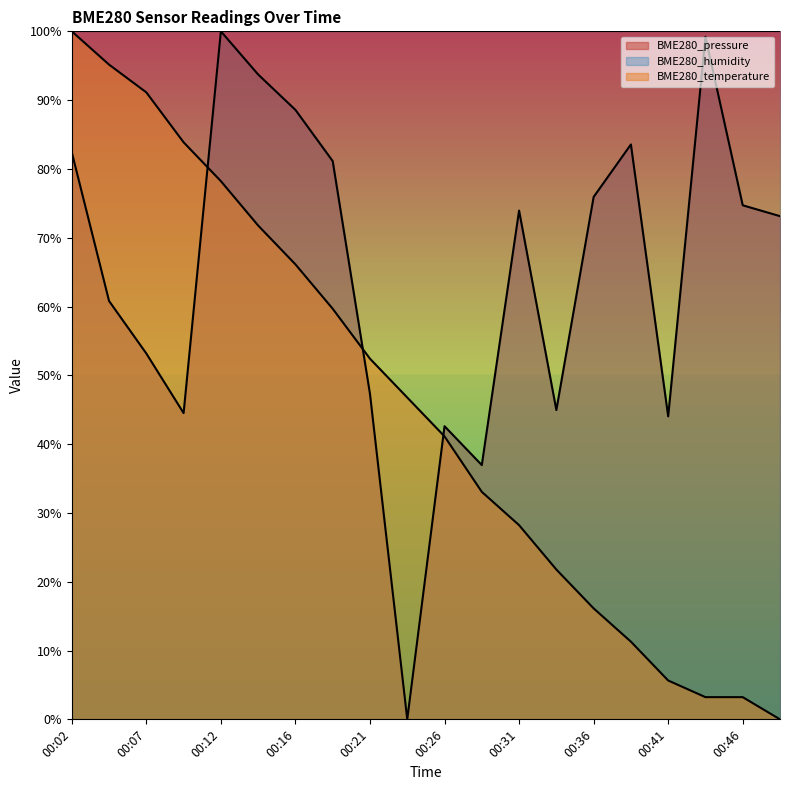

Rank the series by their average value, from lowest to highest.

BME280_temperature, BME280_pressure, BME280_humidity